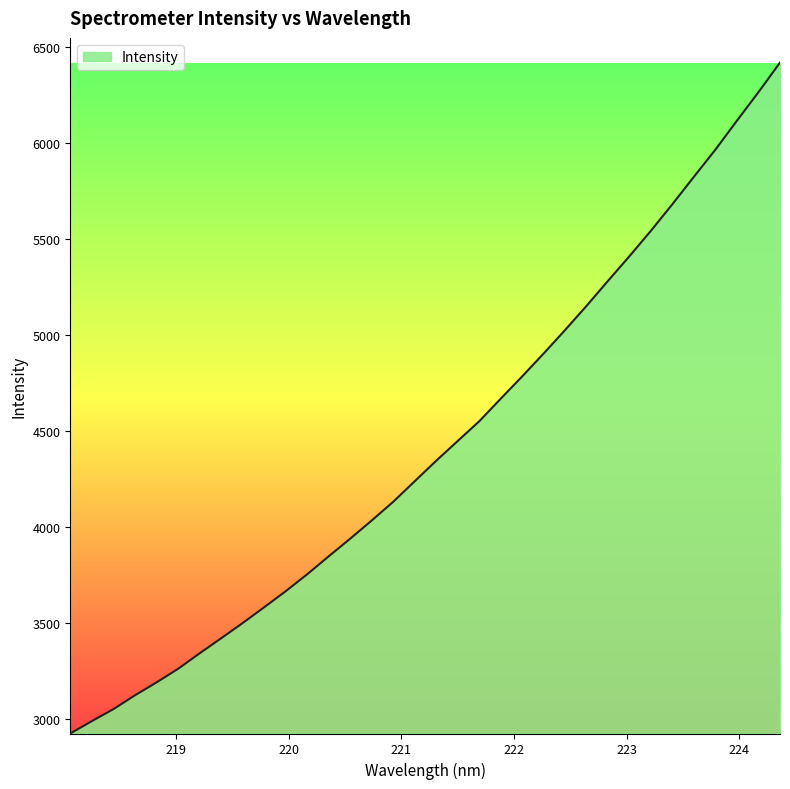

How many values are below 4345?

17